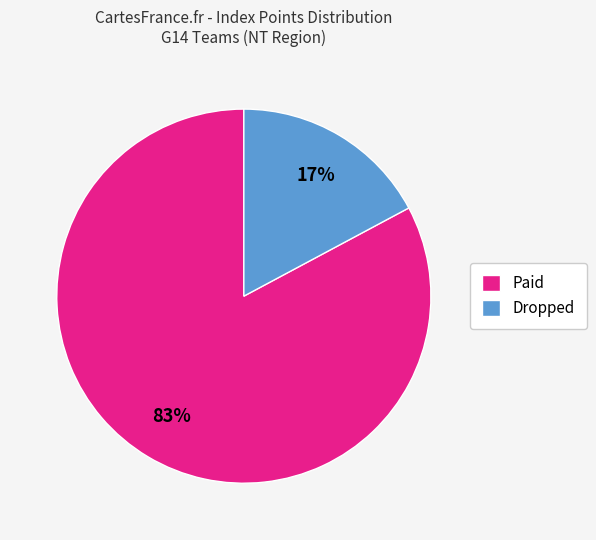

Combined, do Paid and Dropped account for over 50%?

Yes